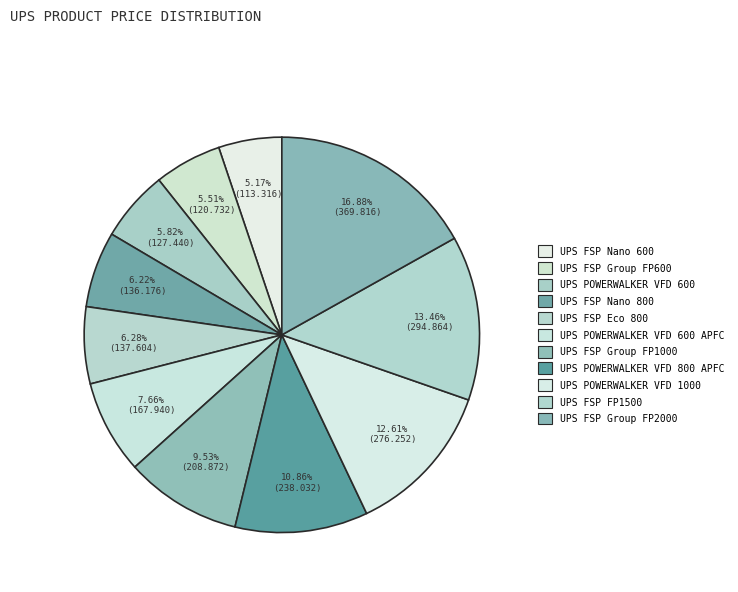

What percentage is NOT represented by UPS FSP Eco 800?

93.7%